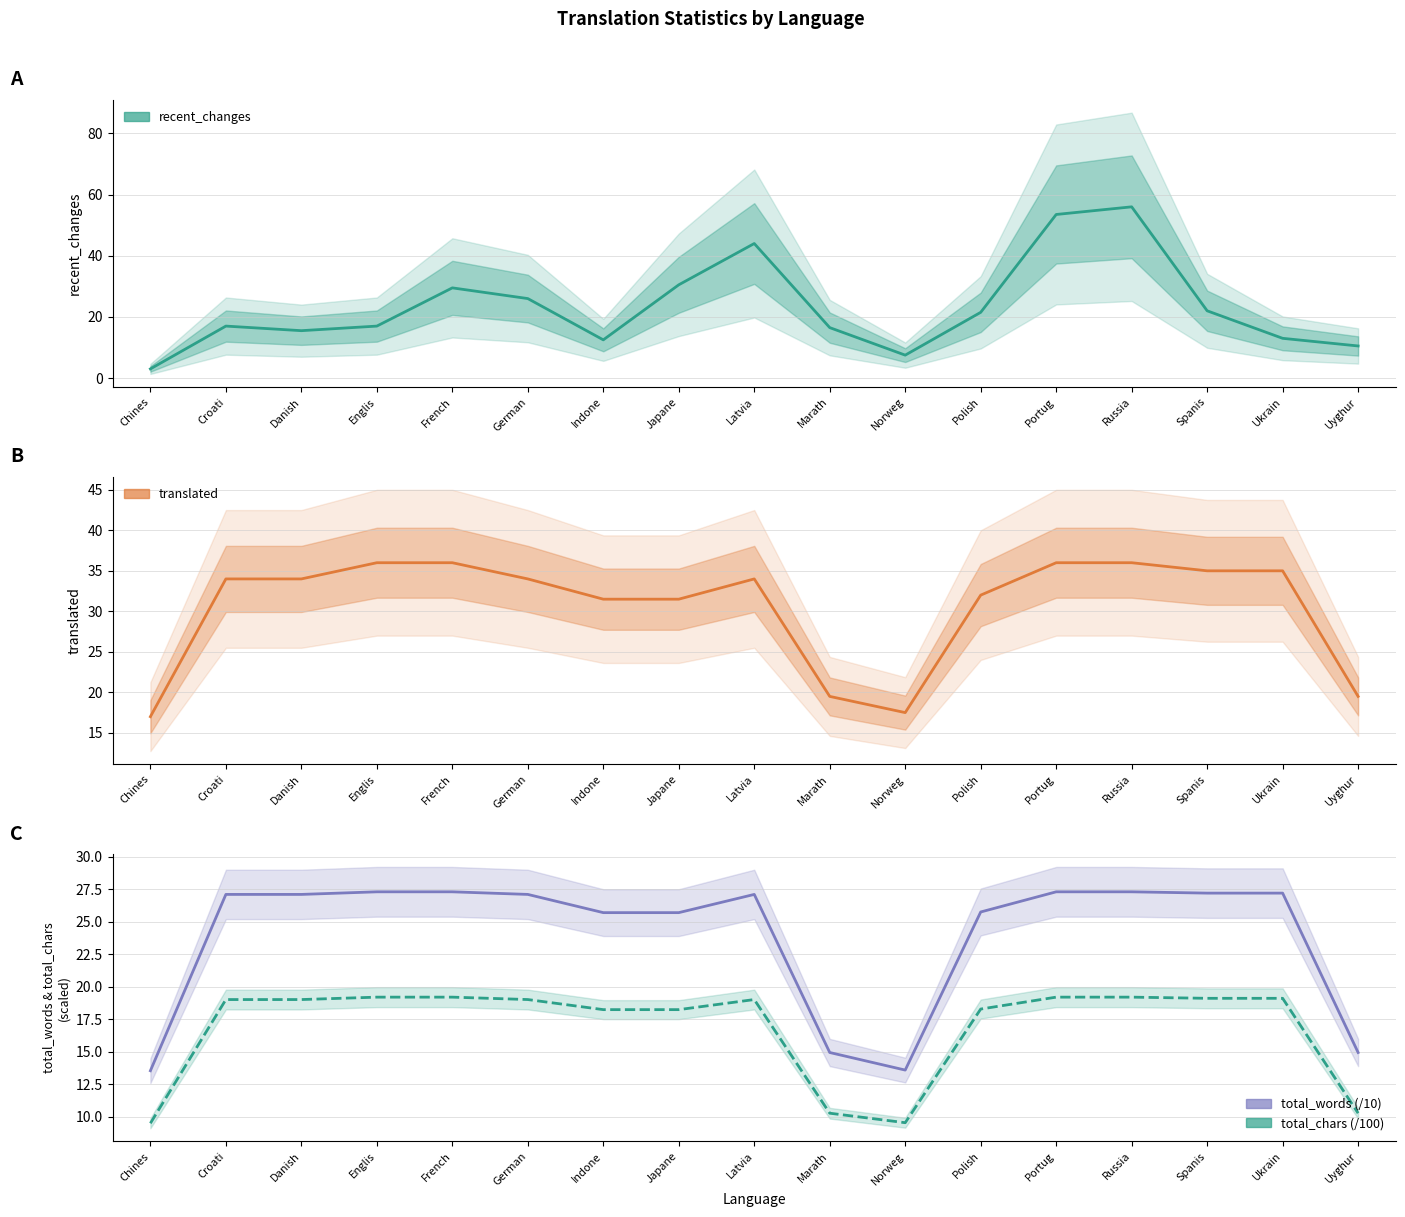

What is the difference between the second highest and second lowest values in the recent_changes series?

46.0